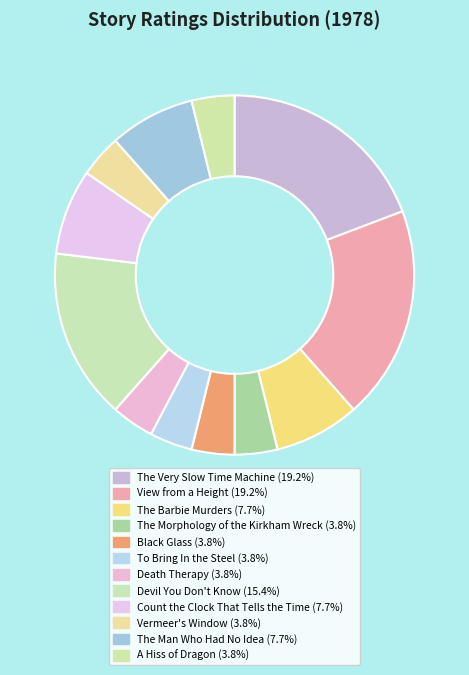

Approximately how many times larger is the value at A Hiss of Dragon compared to The Very Slow Time Machine?

0.2